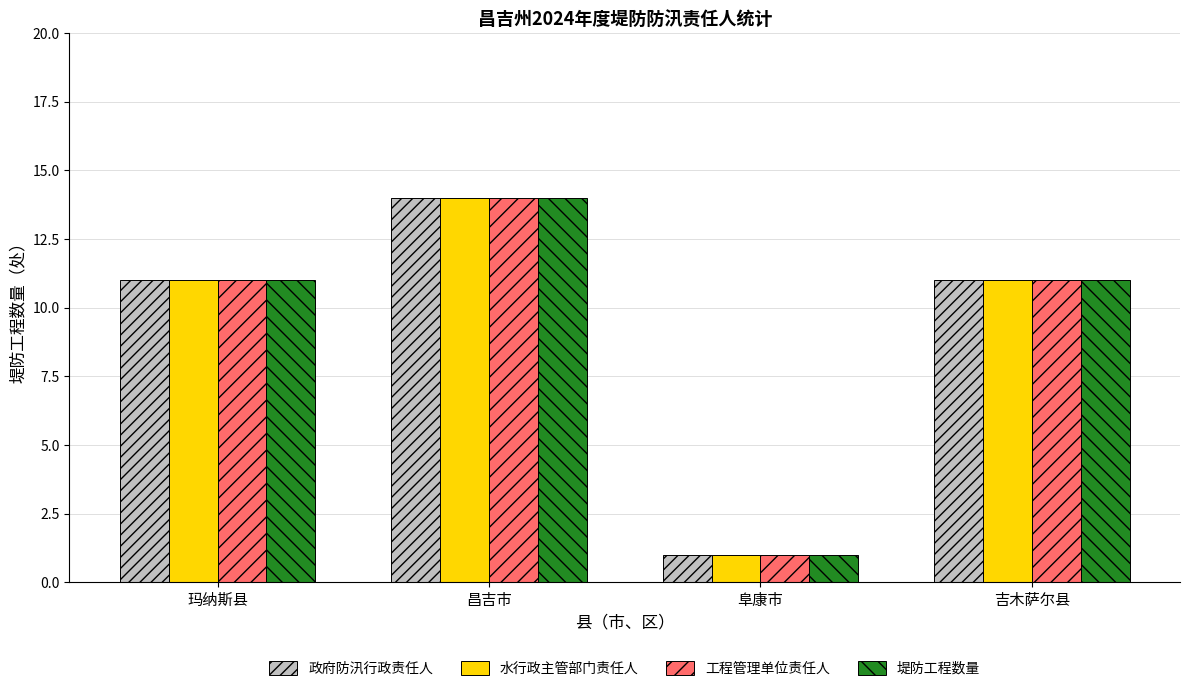

What is the label of the 2nd bar from the right?

阜康市